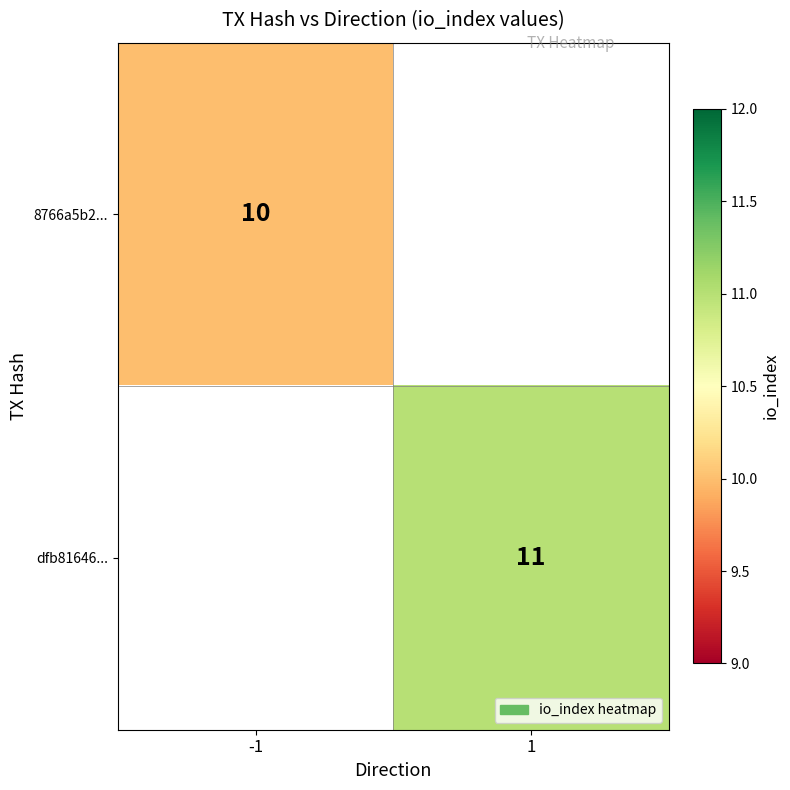

Is it true that 8766a5b2... equals 10 at -1?

True